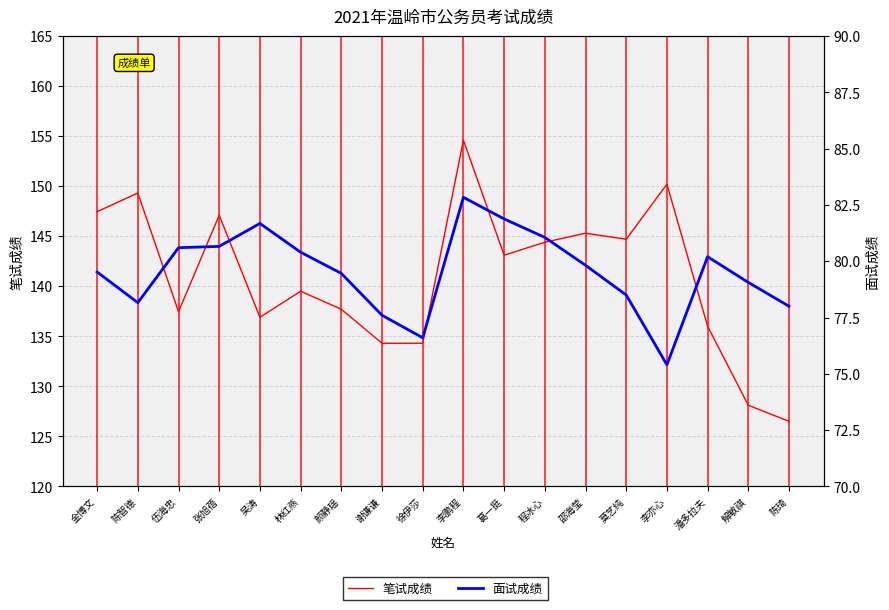

What is the average value of the 面试成绩 series?

79.5